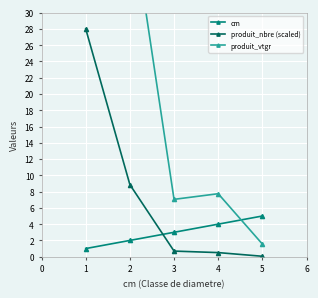

At how many categories does at least one series exceed 39?

1